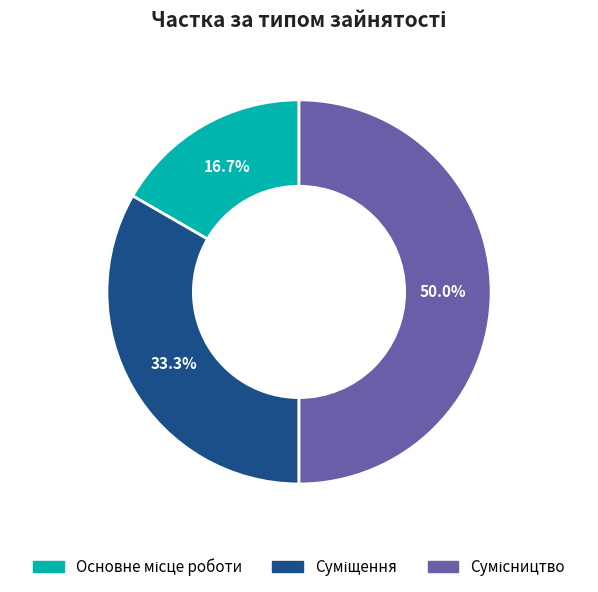

How much of the chart is everything except Основне місце роботи?

83.3%